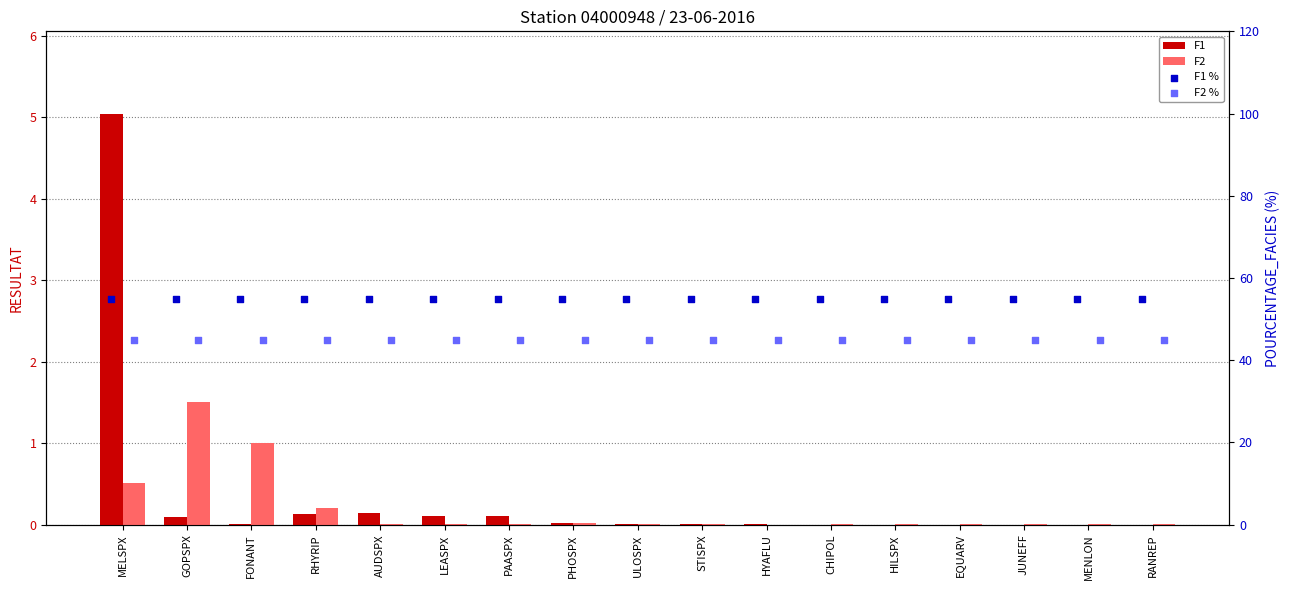

At which category is the sum across all series the highest?

MELSPX